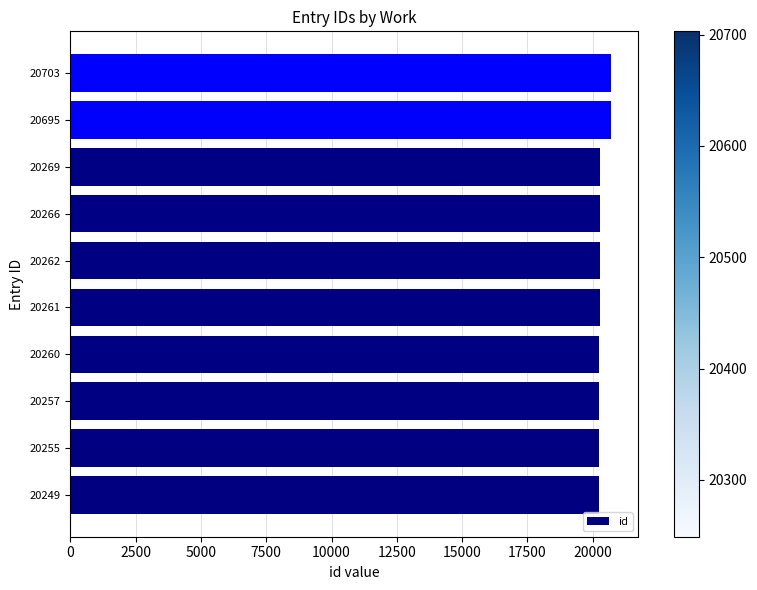

The value at 20266 is 20266. True or false?

True